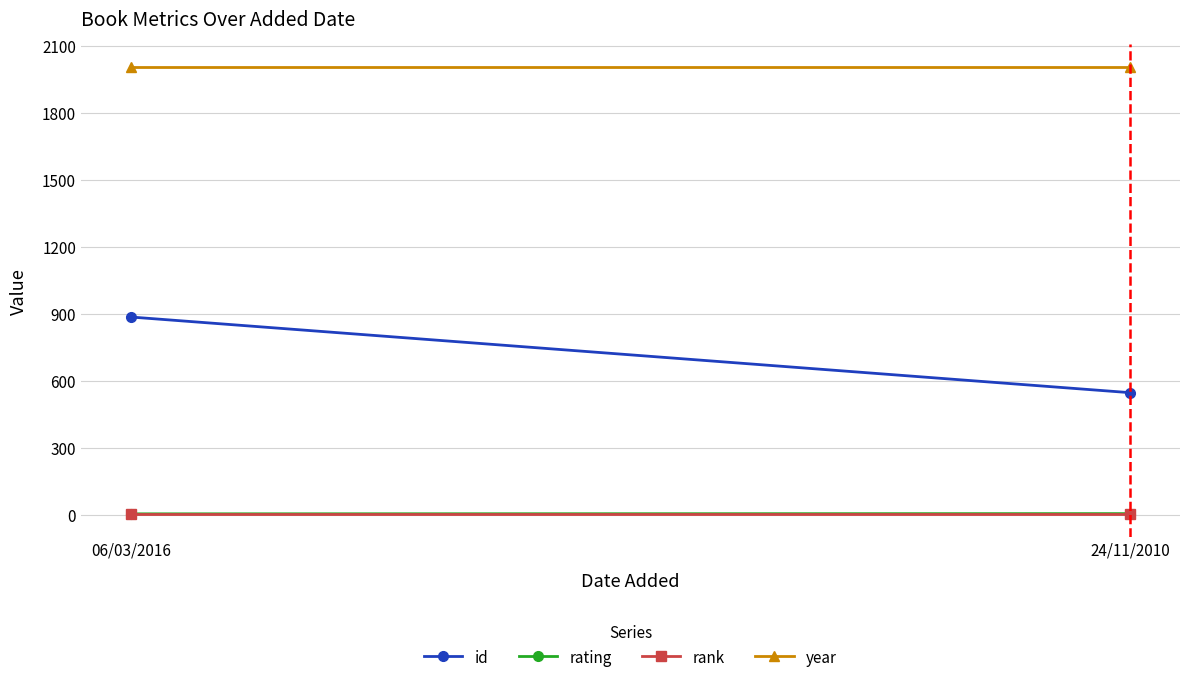

What is the spread (max minus min) of values at 24/11/2010?

2005